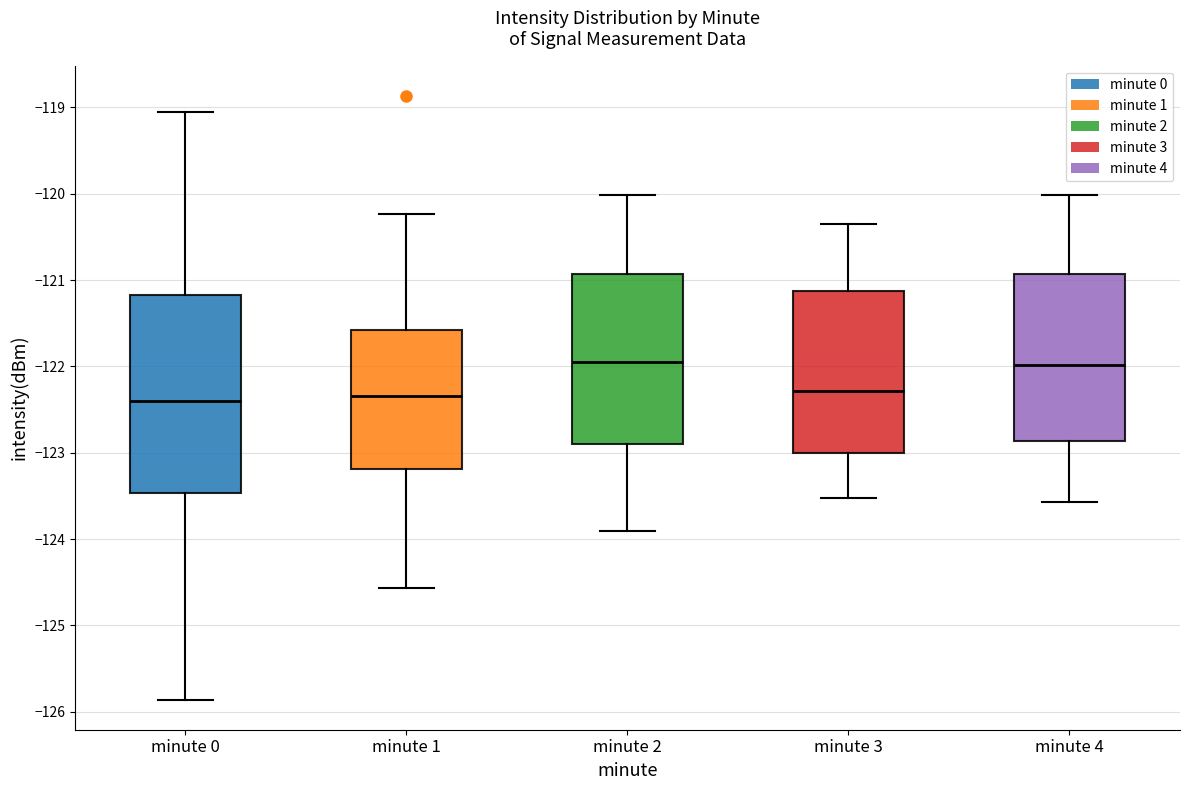

Comparing the boxes themselves (not the whiskers), which one is the tallest?

minute 0